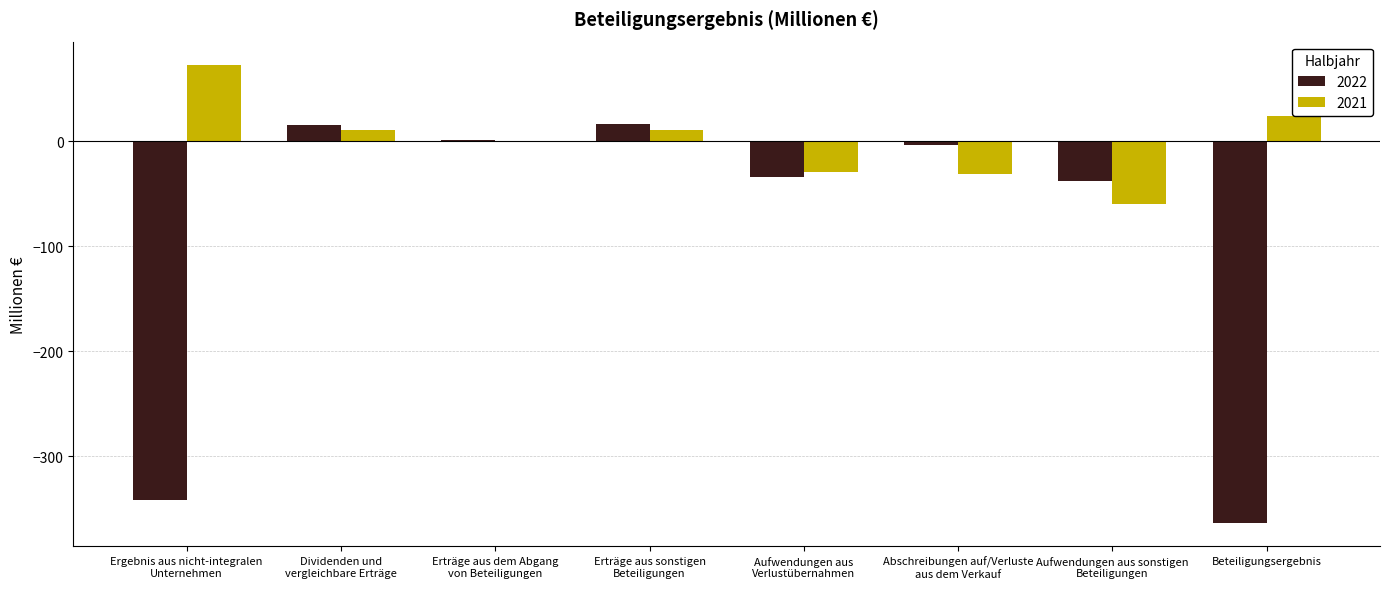

What is the maximum value shown in the chart?

73